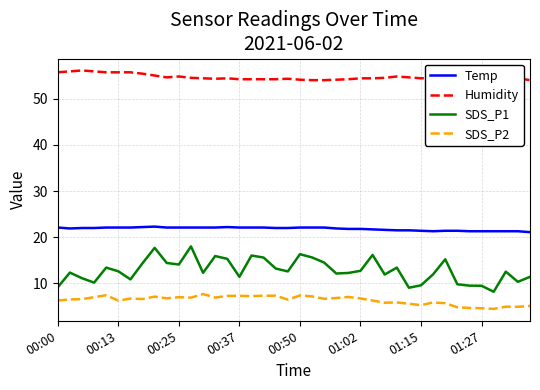

Which series has the widest spread of values?

SDS_P1